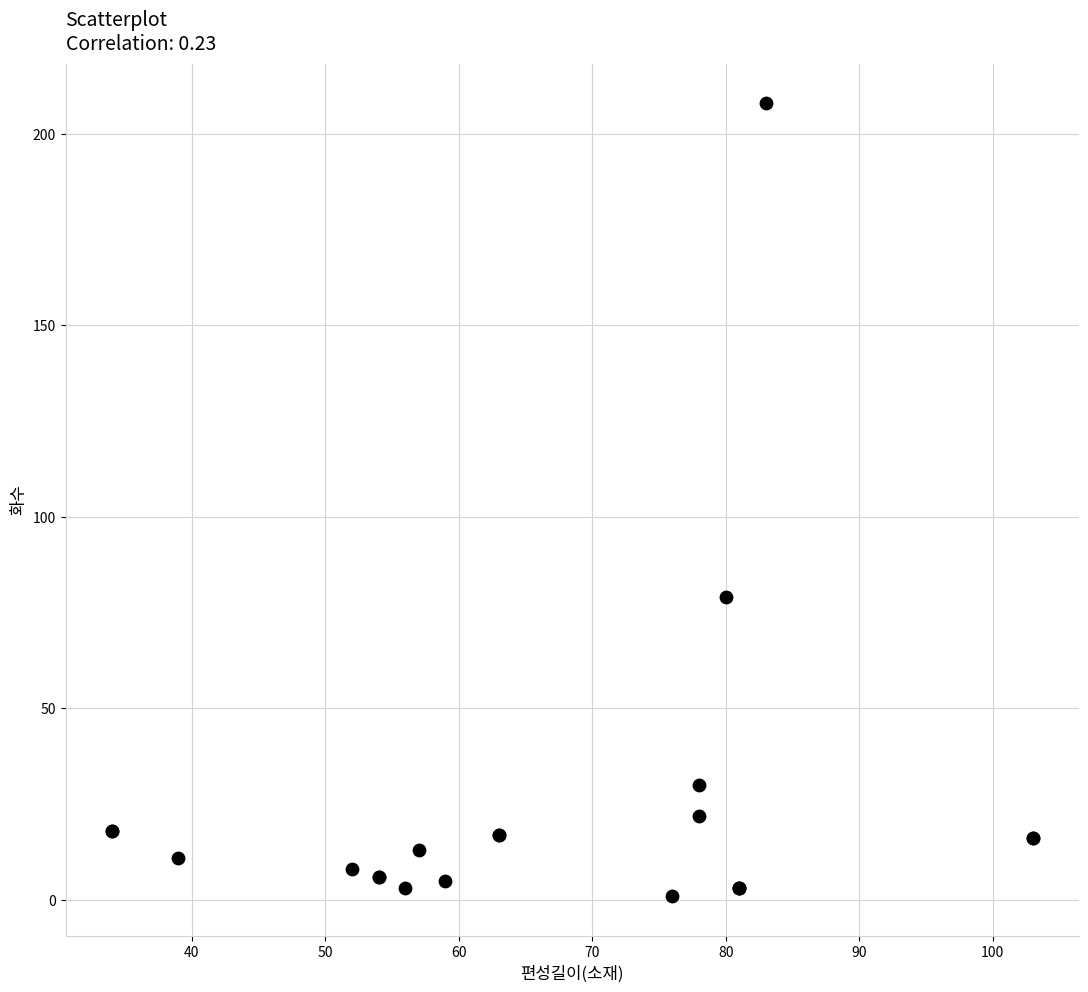

What Y value in the scatter plot is closest to 104?

79